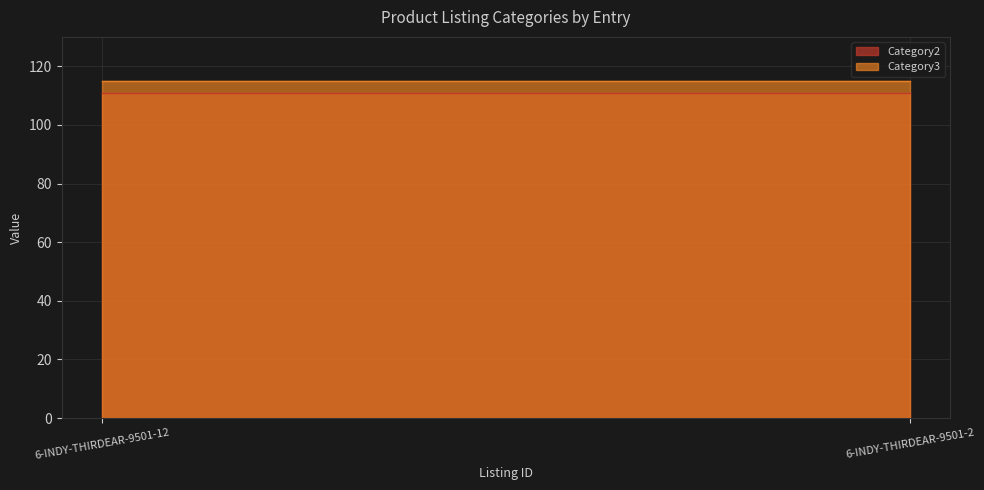

Reading right to left, extract all data points from this chart.

Category2: 89=111	89=111
Category3: 89=115	89=115